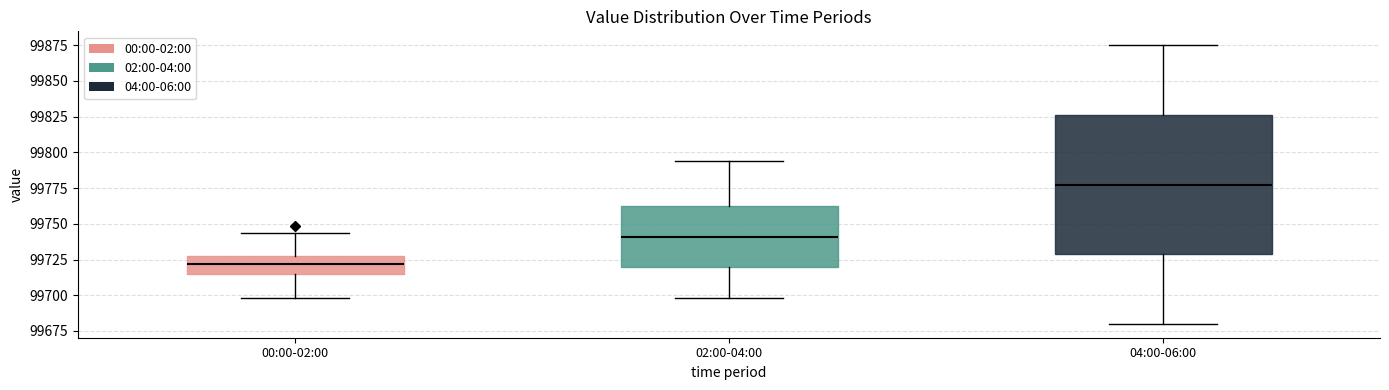

Where does the lower whisker of the box for 02:00-04:00 end on the y-axis? The values are not printed on the chart, so give them approximately, as read against the axis.

99700